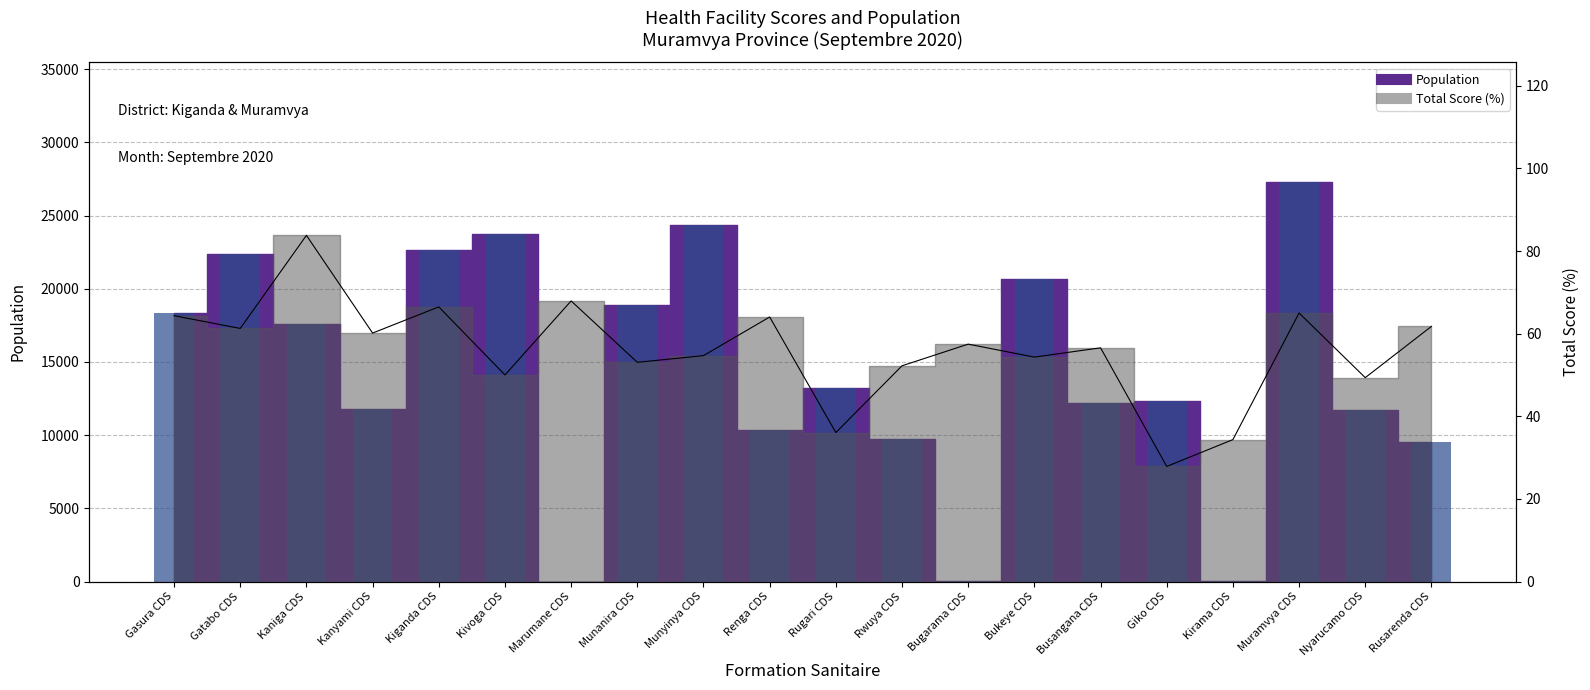

What is the difference between the highest and lowest values at Kivoga CDS?

23664.0